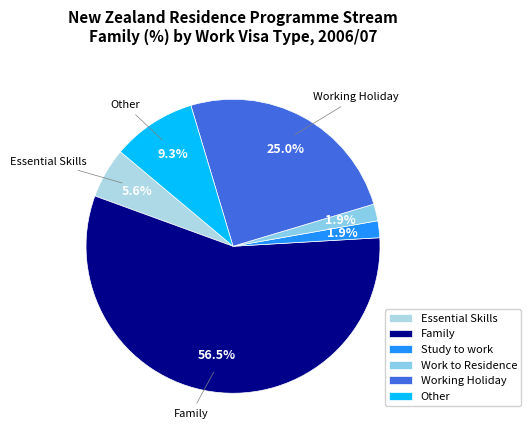

What portion of the pie excludes Working Holiday?

75.0%